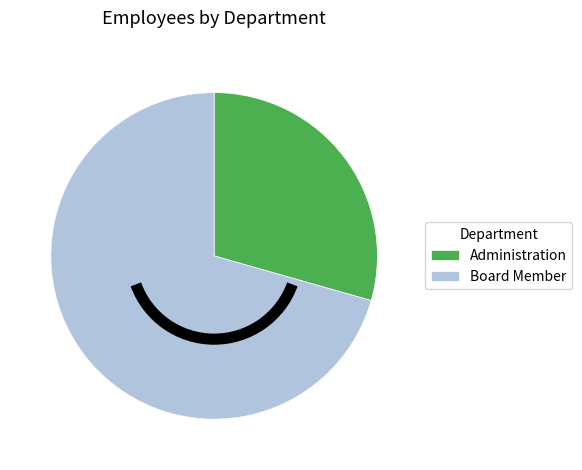

Is the sum of Administration and Board Member greater than half?

Yes